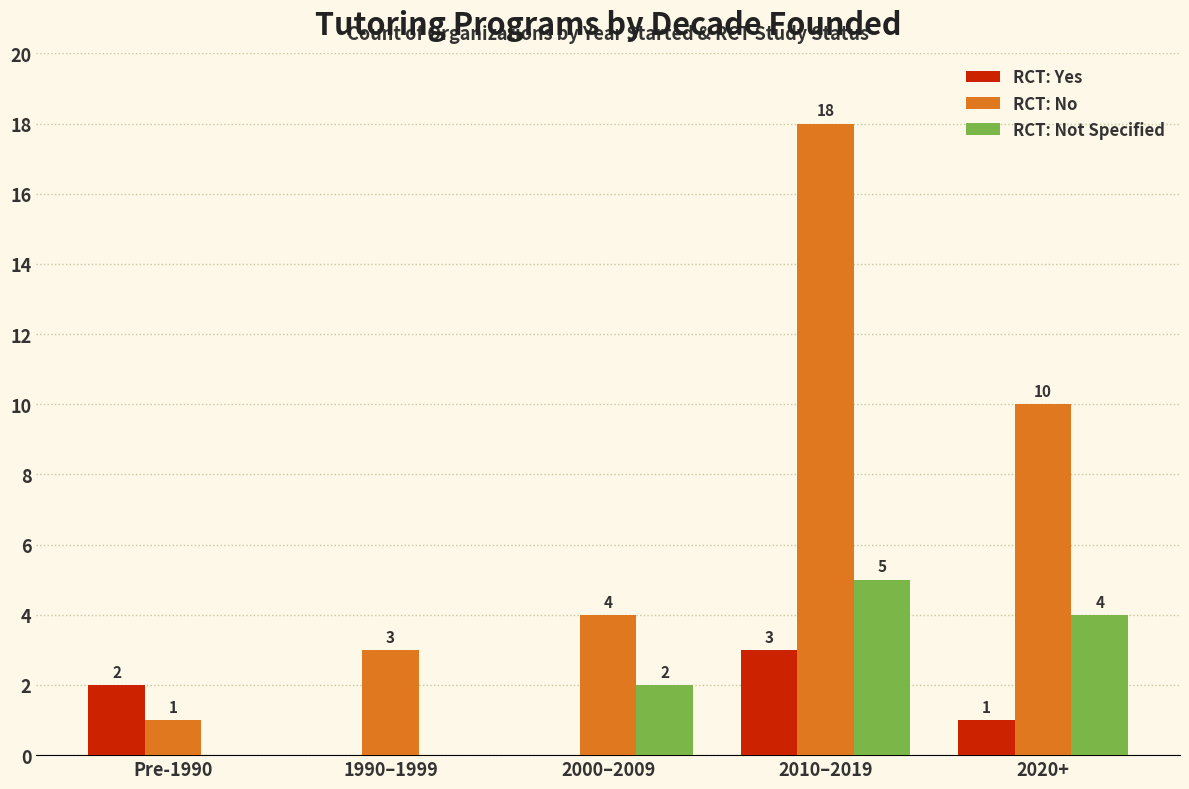

Reading left to right, list all the values displayed in this chart.

RCT: Yes: Pre-1990=2	1990–1999=0	2000–2009=0	2010–2019=3	2020+=1
RCT: No: Pre-1990=1	1990–1999=3	2000–2009=4	2010–2019=18	2020+=10
RCT: Not Specified: Pre-1990=0	1990–1999=0	2000–2009=2	2010–2019=5	2020+=4